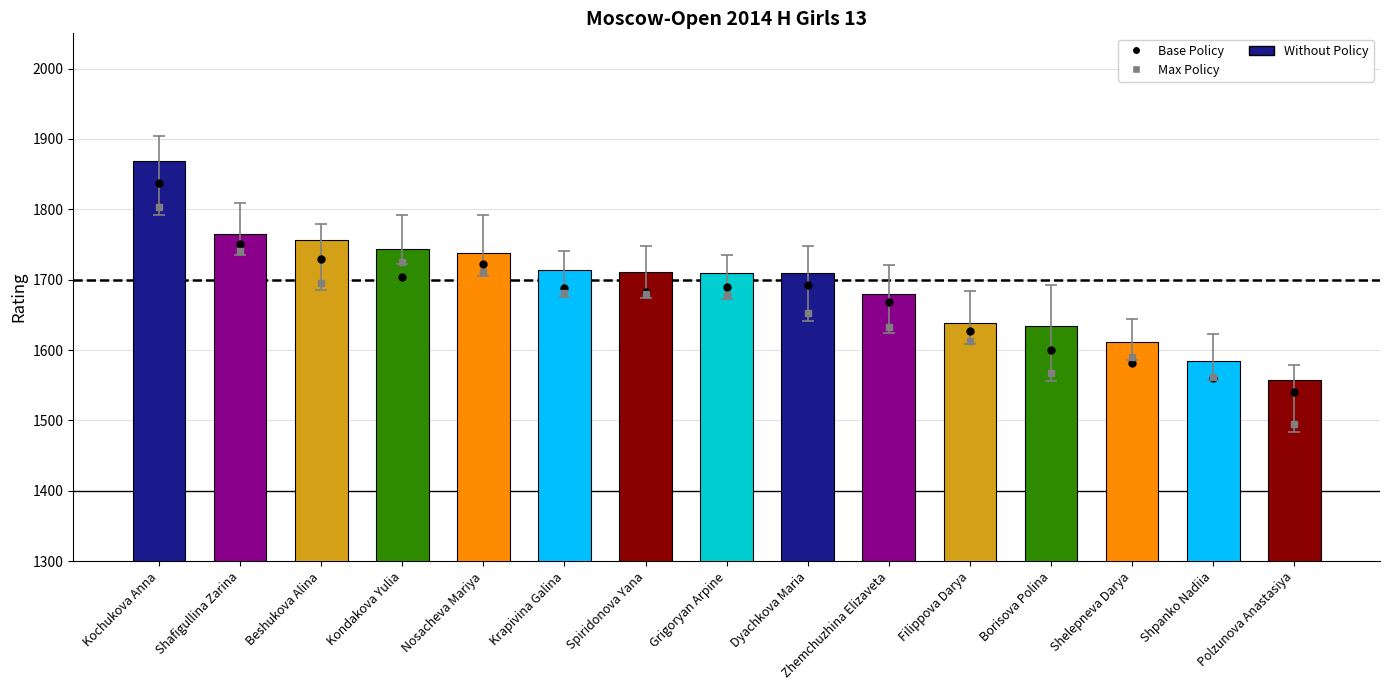

What is the label of the 8th bar from the left?

Grigoryan Arpine